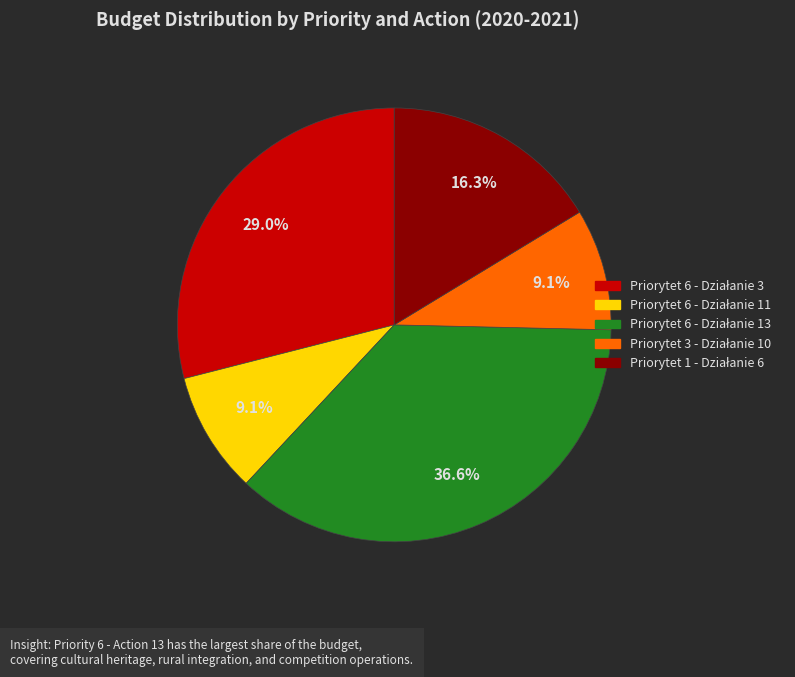

Does any single category account for the majority?

No